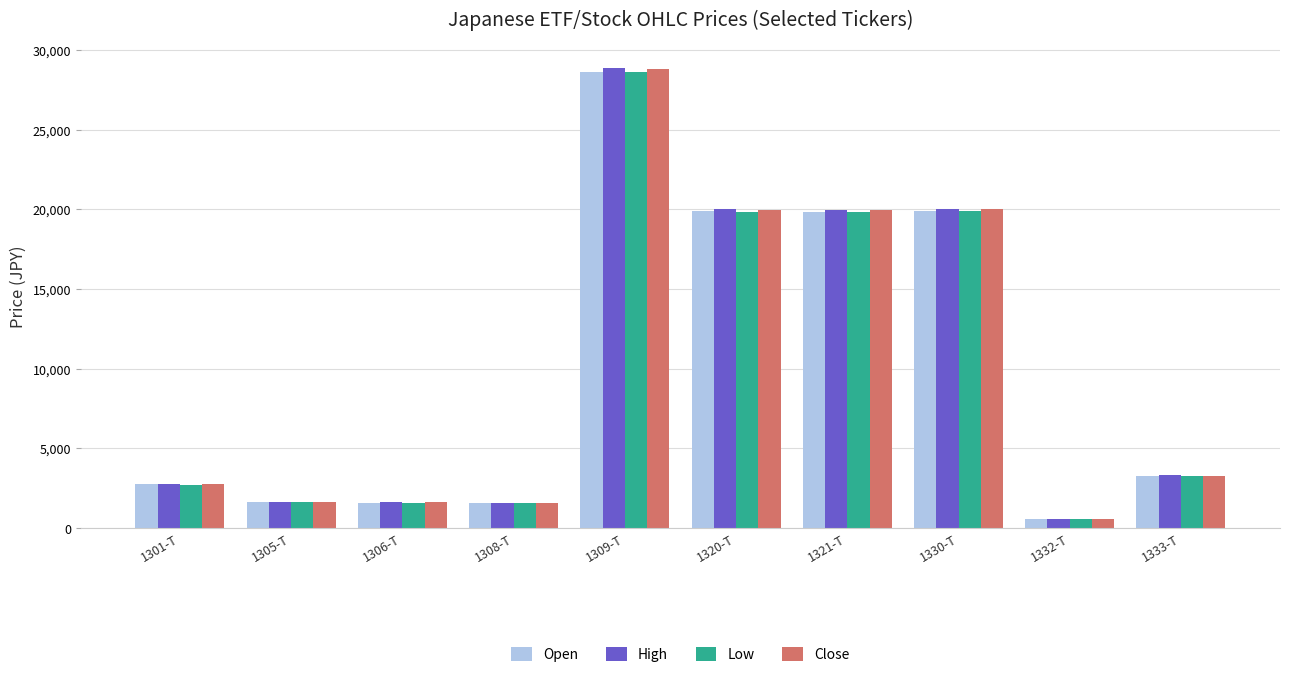

Which label corresponds to the largest value in the chart?

1309-T